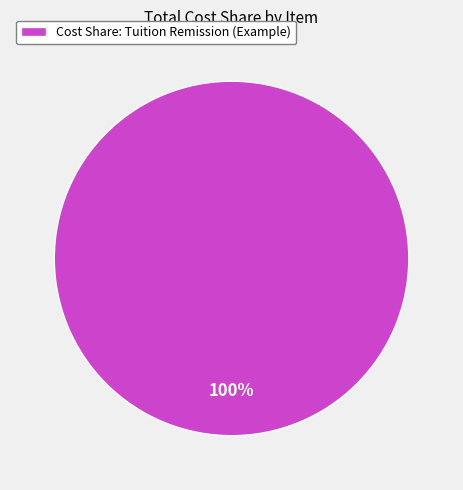

True or false: Cost Share: Tuition Remission (Example) accounts for 100% of the total.

True